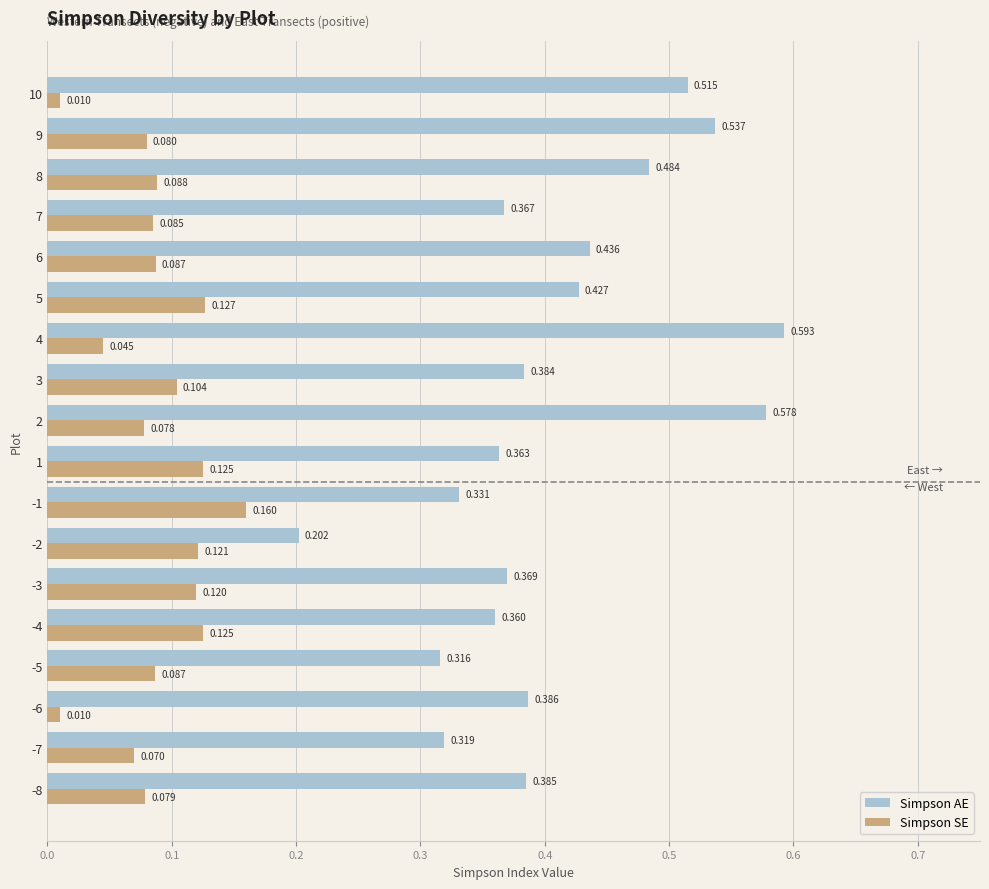

List the series in order of their peak value, lowest first.

Simpson SE, Simpson AE